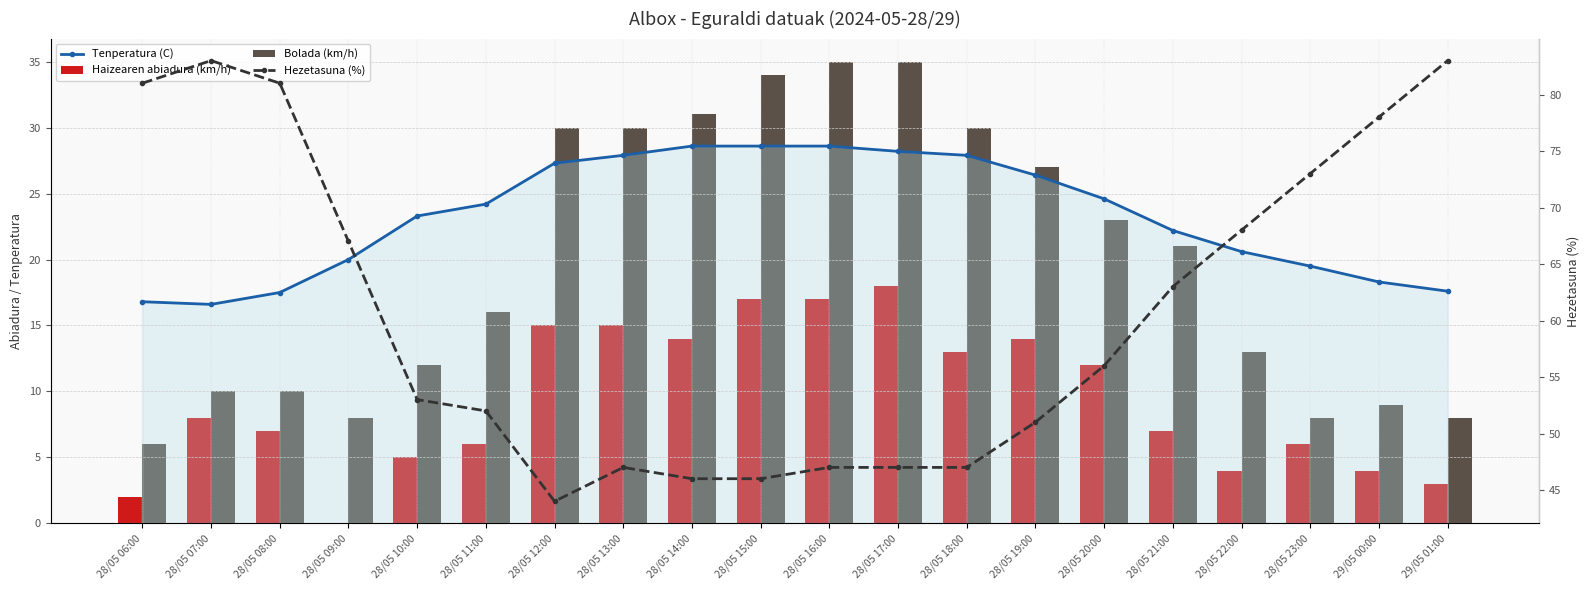

What are all the series names shown in the legend?

Tenperatura (C), Haizearen abiadura (km/h), Bolada (km/h), Hezetasuna (%)